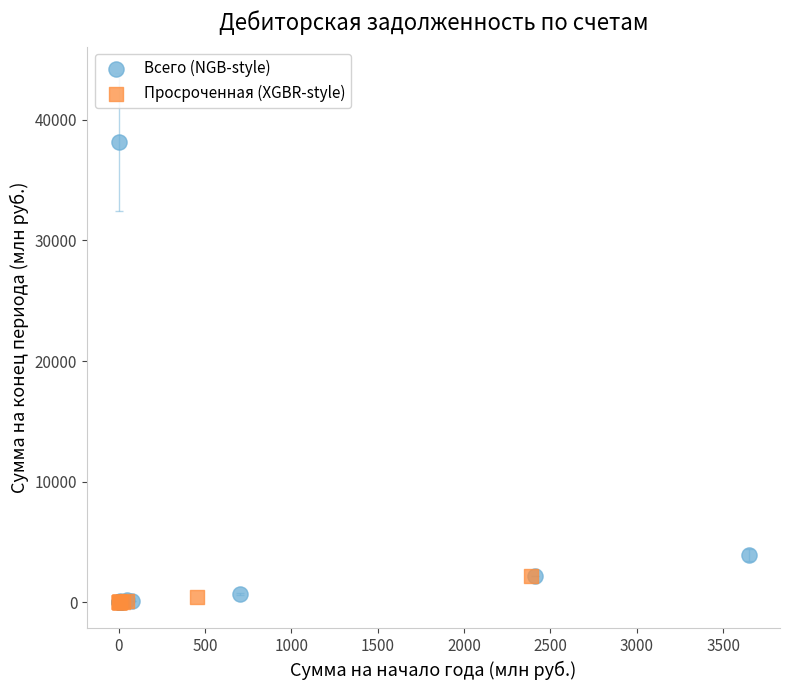

Which series has the largest Y range (max minus min)?

Всего (NGB-style)